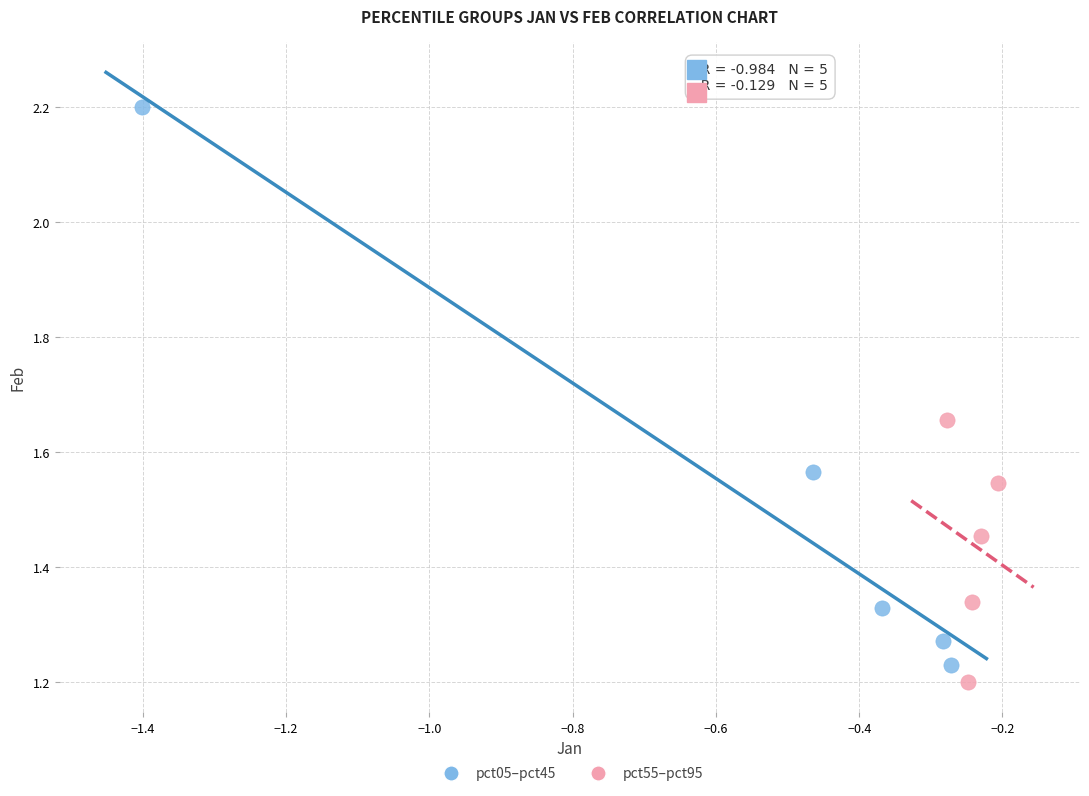

Which series reaches the maximum Y coordinate?

pct05–pct45